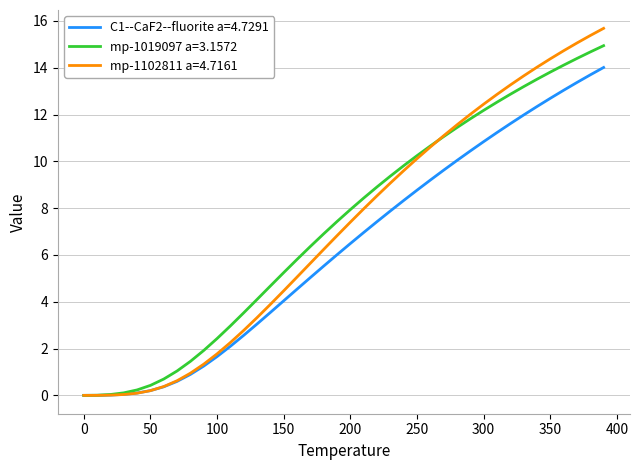

What is the difference between the maximum and minimum values in the mp-1102811 a=4.7161 series?

15.7